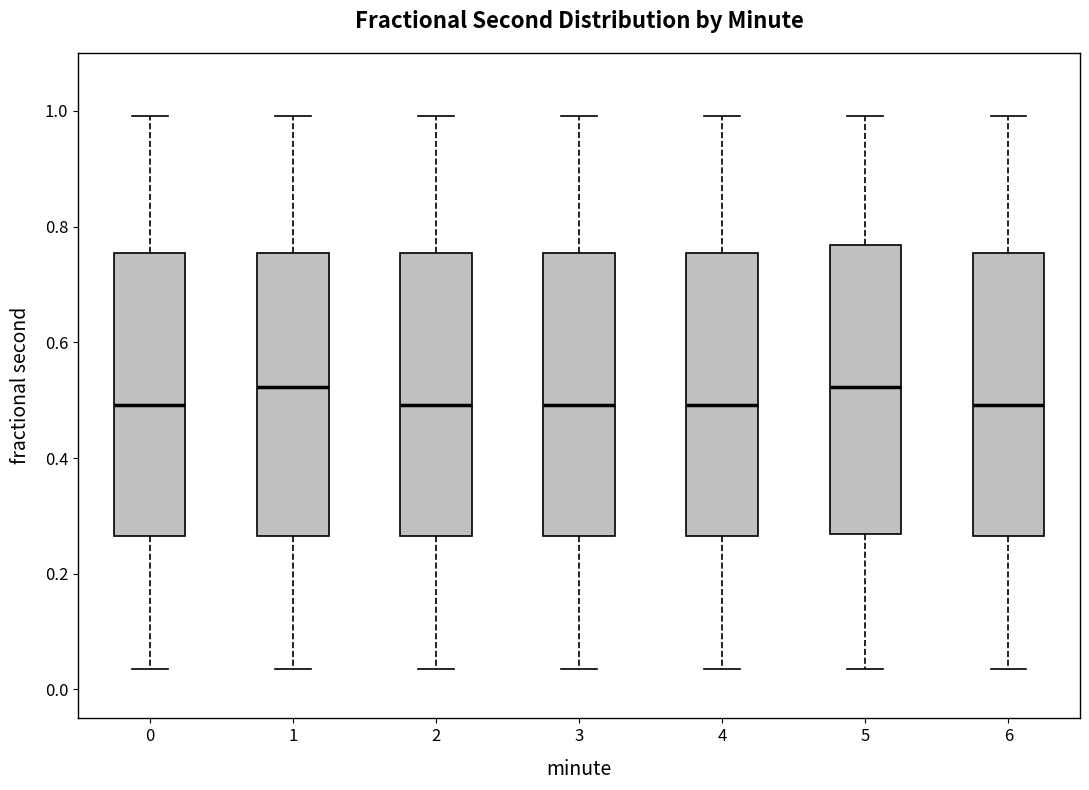

Where does the median line of the box at x = 1 sit on the y-axis? The values are not printed on the chart, so give them approximately, as read against the axis.

0.52